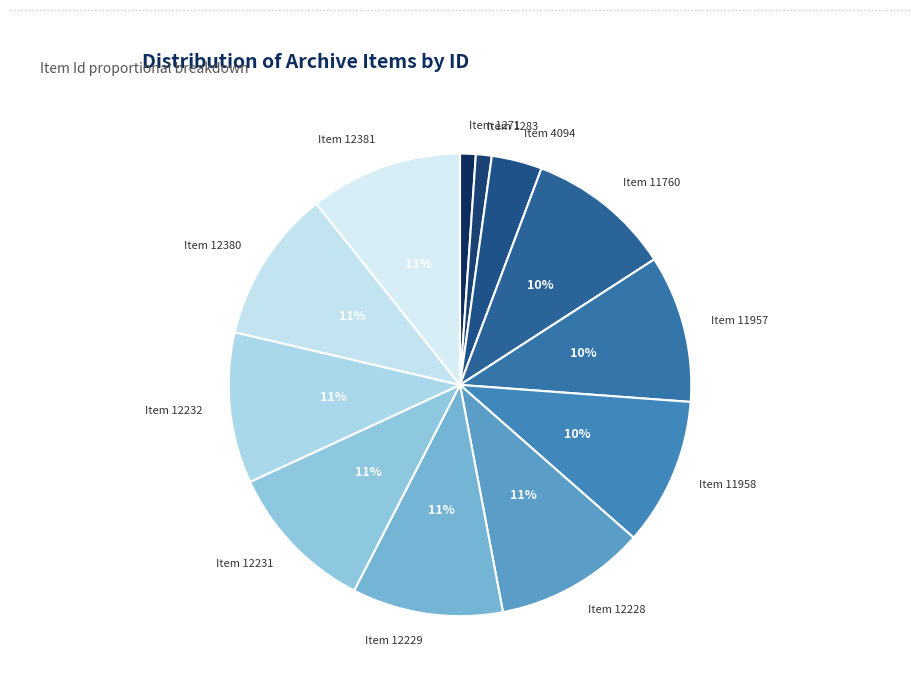

To the nearest percent, what is the average slice percentage?

8%